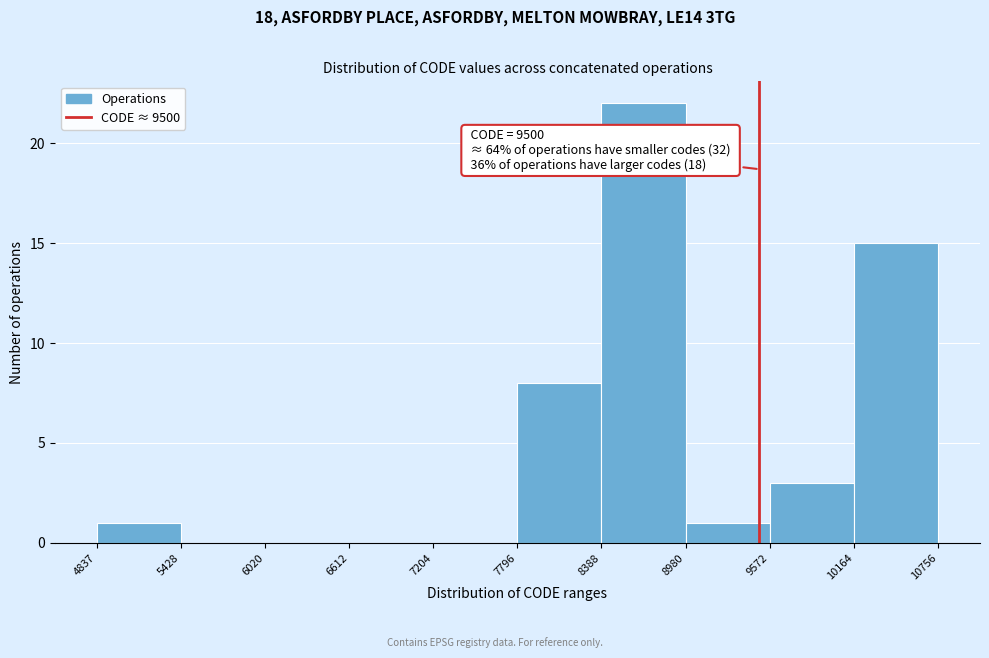

Over which range of the x-axis is the bar tallest?

8388 to 8980